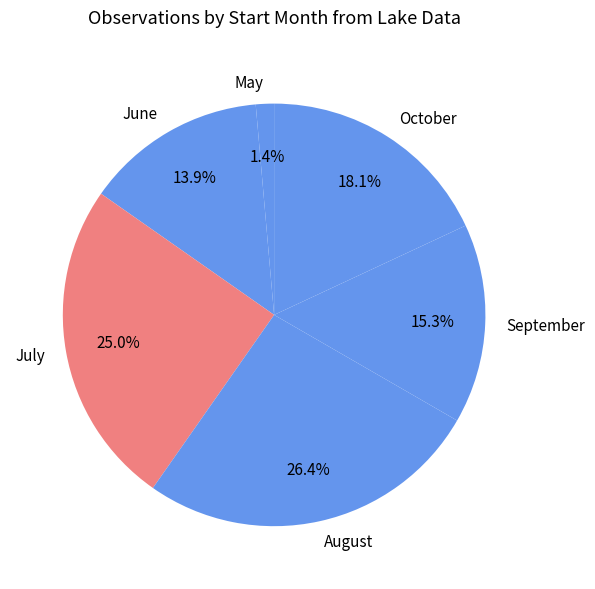

Is there a majority slice in this chart?

No